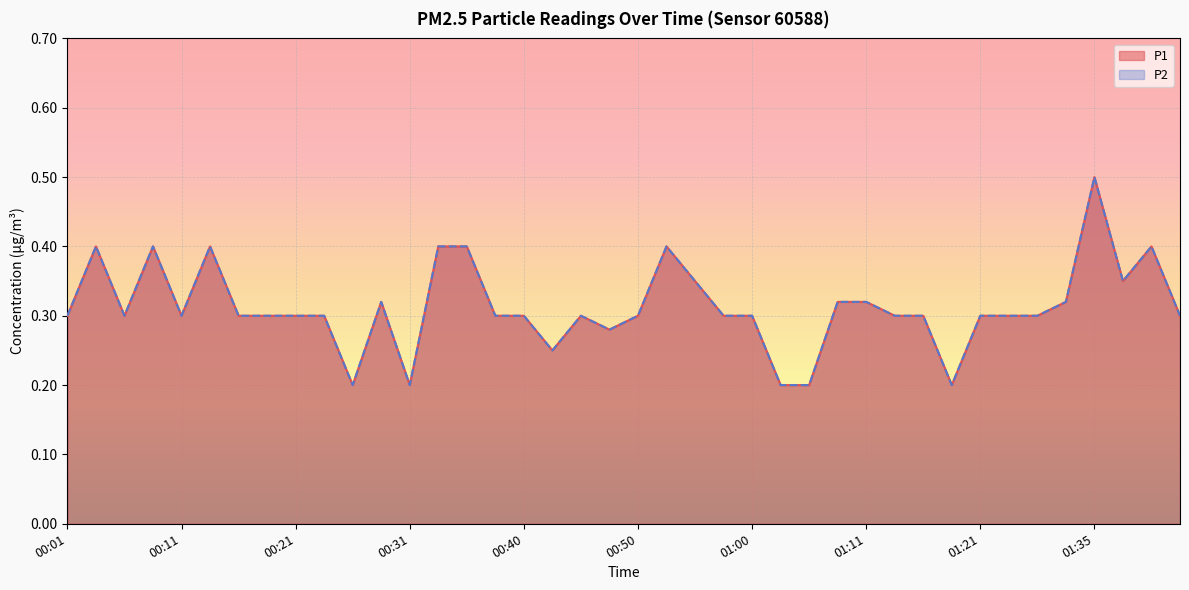

How many distinct data groups are displayed?

2